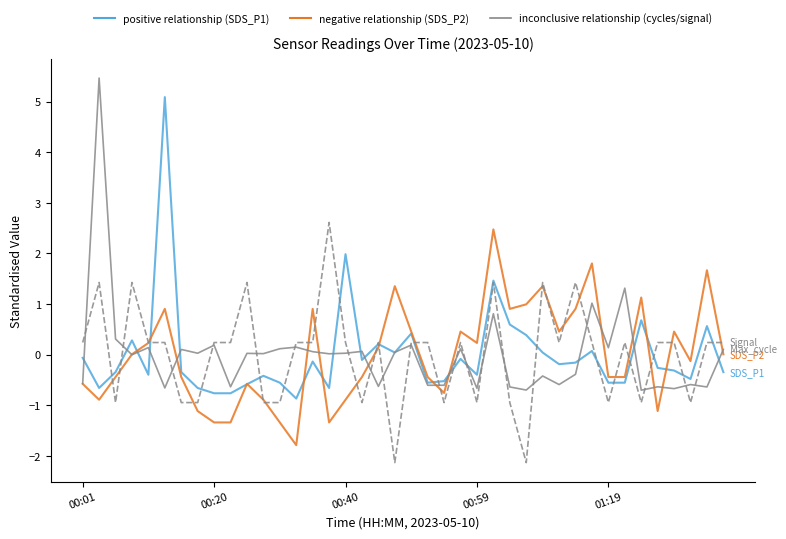

What is the maximum value shown in the chart?

5.5